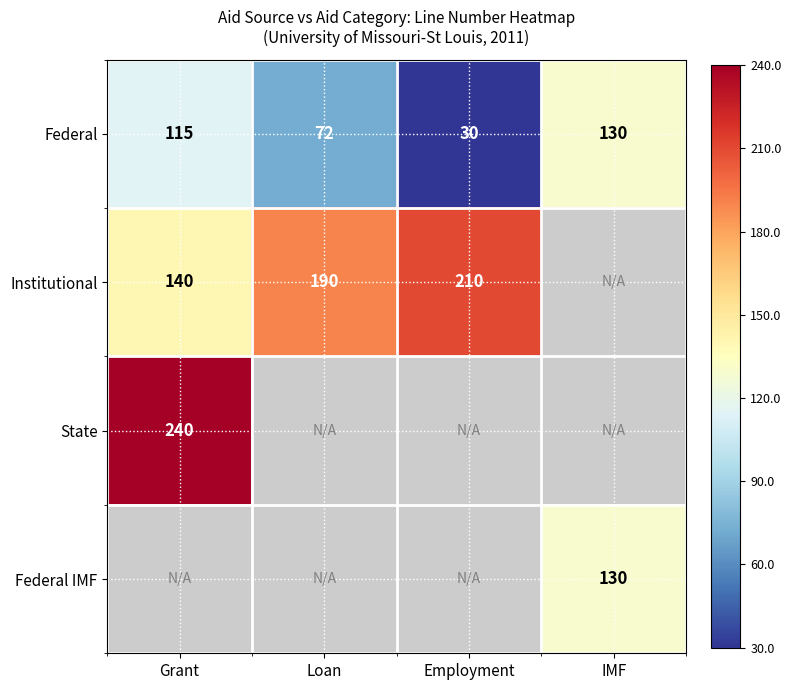

Count the number of categories in the chart.

4